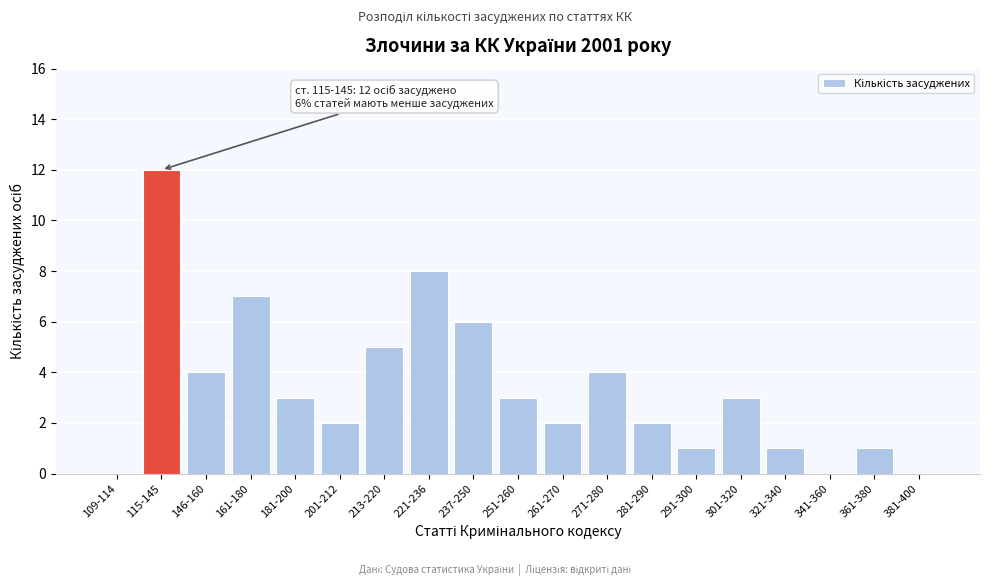

Reading right to left, transcribe all the data shown in this chart.

381-400=0	361-380=1	341-360=0	321-340=1	301-320=3	291-300=1	281-290=2	271-280=4	261-270=2	251-260=3	237-250=6	221-236=8	213-220=5	201-212=2	181-200=3	161-180=7	146-160=4	115-145=12	109-114=0